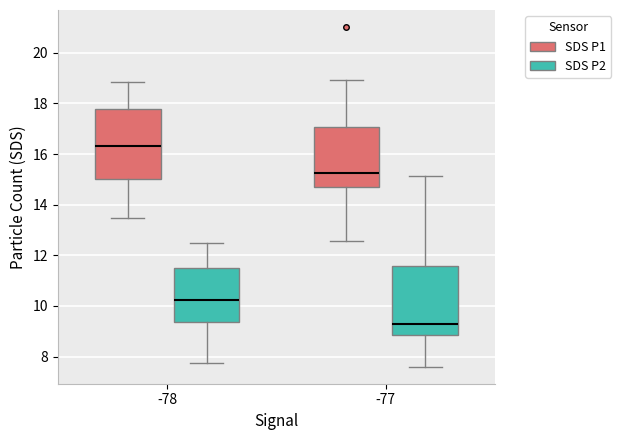

Reading left to right, read every box against the y-axis: the position of its median line, the range the box covers, and the ends of its whiskers. The values are not printed on the chart, so give them approximately, as read against the axis.

-78 (SDS P1): median 16.4, box 15.0 to 17.8, whiskers 13.4 to 18.8
-78 (SDS P2): median 10.2, box 9.4 to 11.6, whiskers 7.8 to 12.6
-77 (SDS P1): median 15.2, box 14.8 to 17.0, whiskers 12.6 to 19.0
-77 (SDS P2): median 9.4, box 8.8 to 11.6, whiskers 7.6 to 15.2